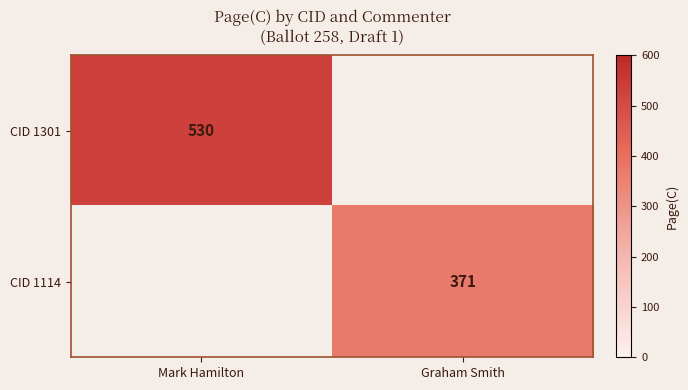

Is it true that CID 1301 equals 332 at Mark Hamilton?

False